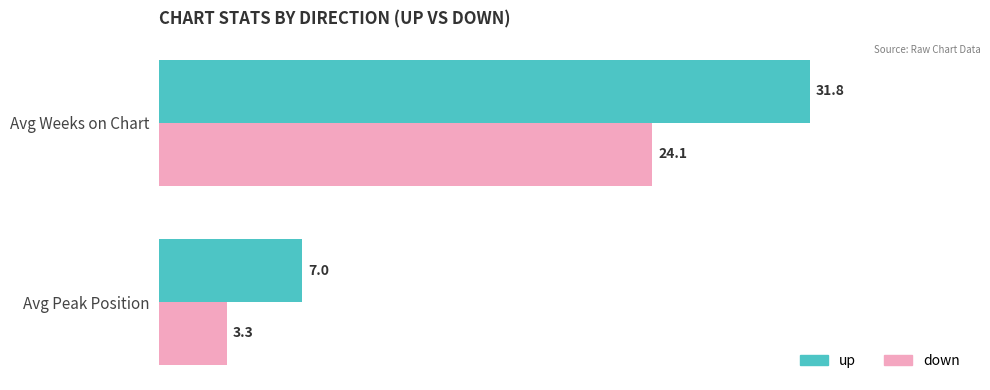

True or false: up has a value of 7.0 at Avg Peak Position.

True